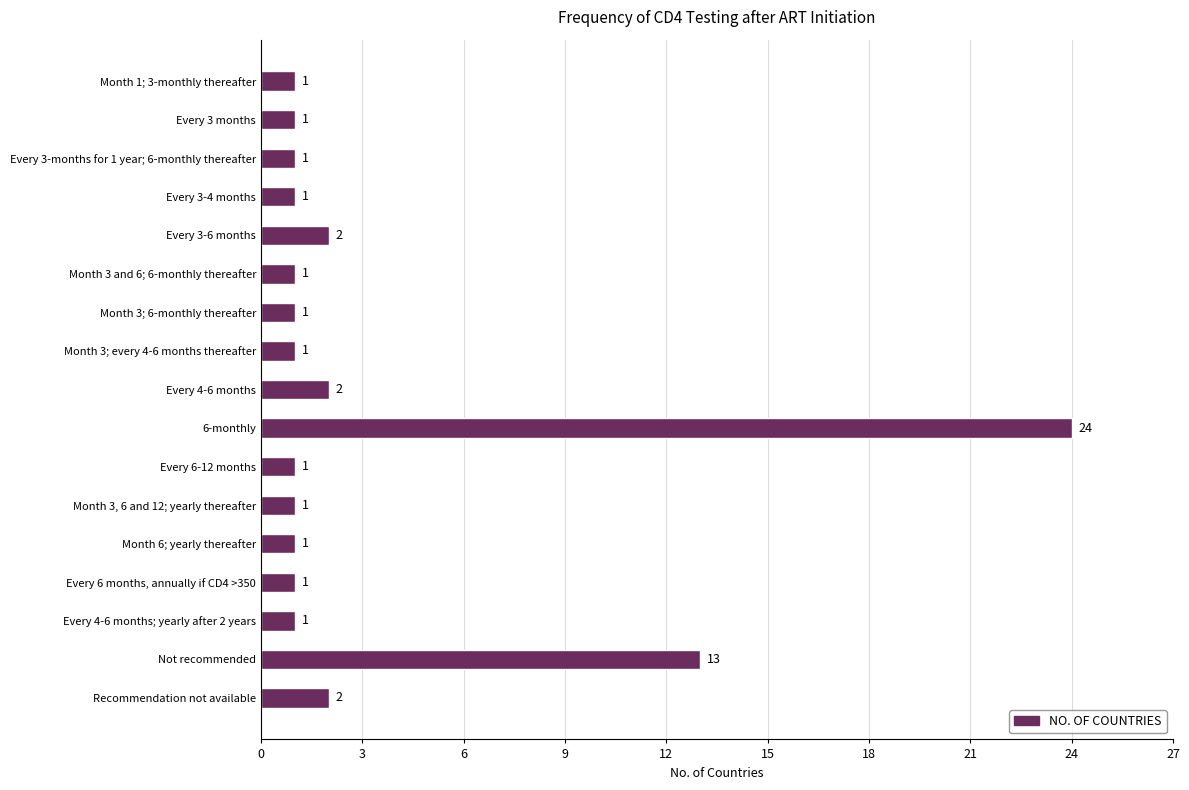

The chart shows a value of 1 at Every 3-4 months. True or false?

True